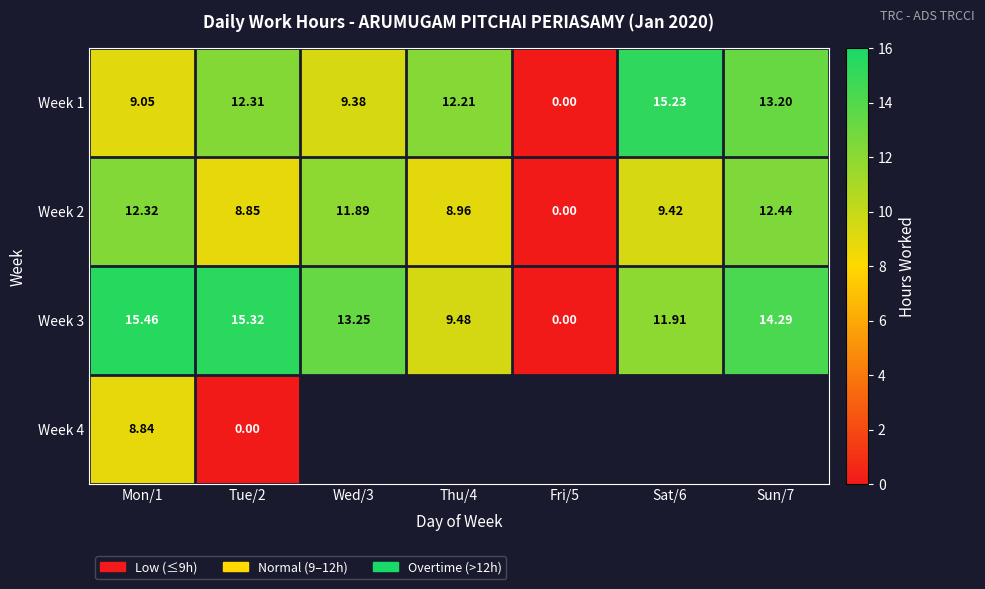

What is the sum of the Week 3 values at Mon/1 and Thu/4?

24.9